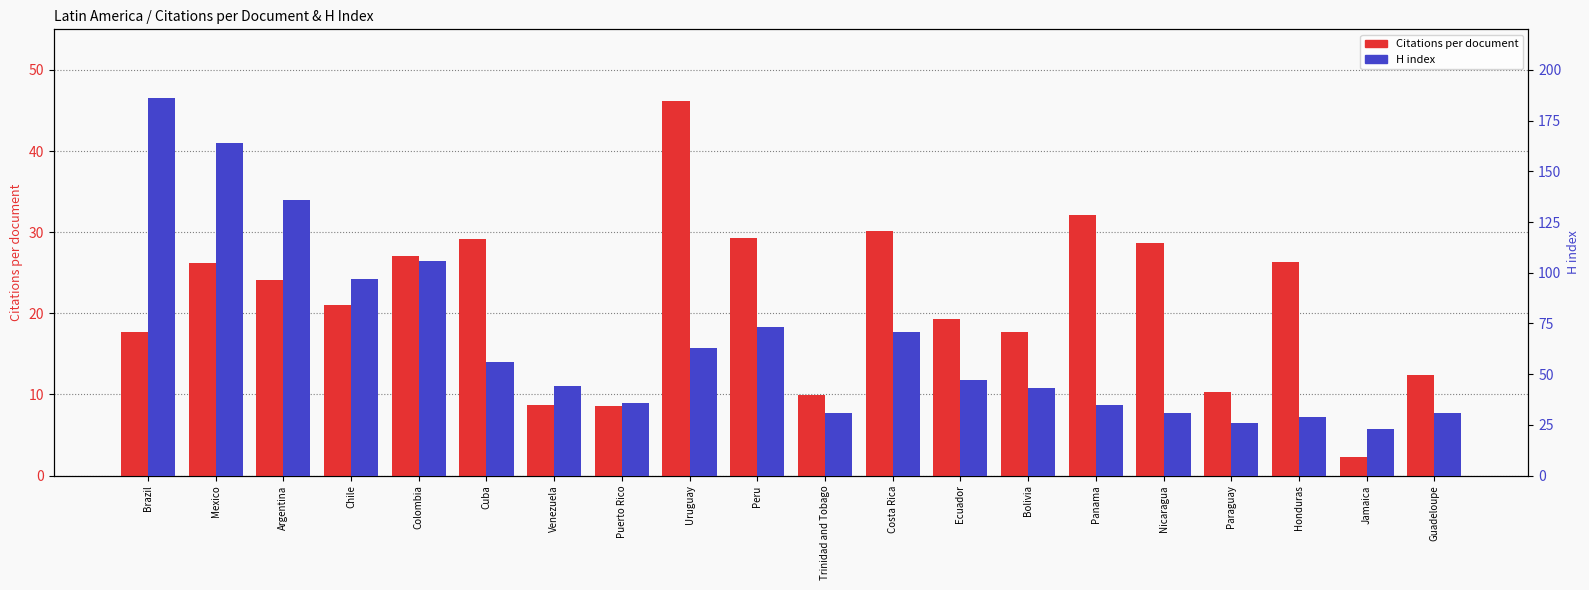

Between Colombia and Panama, which series saw the biggest shift?

H index